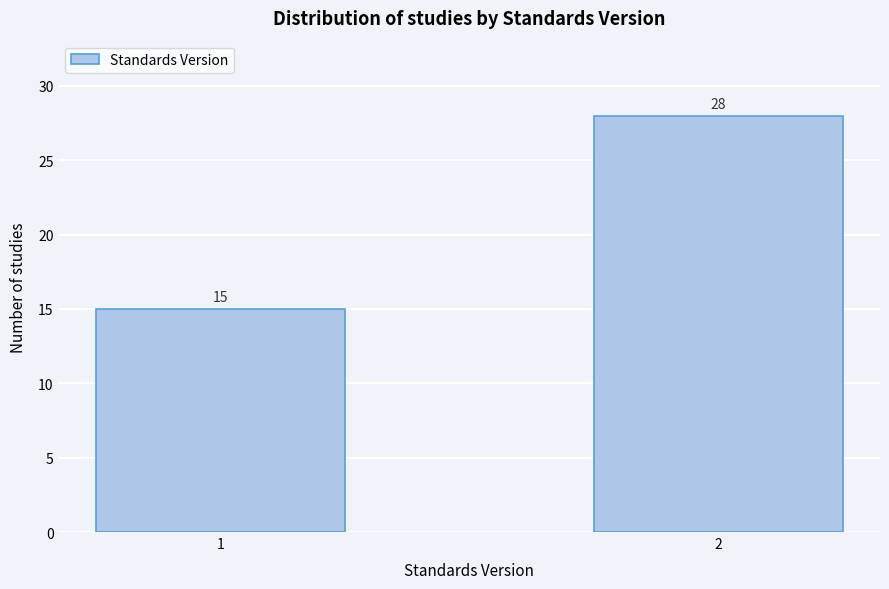

Reading right to left, transcribe all the data shown in this chart.

2=28	1=15